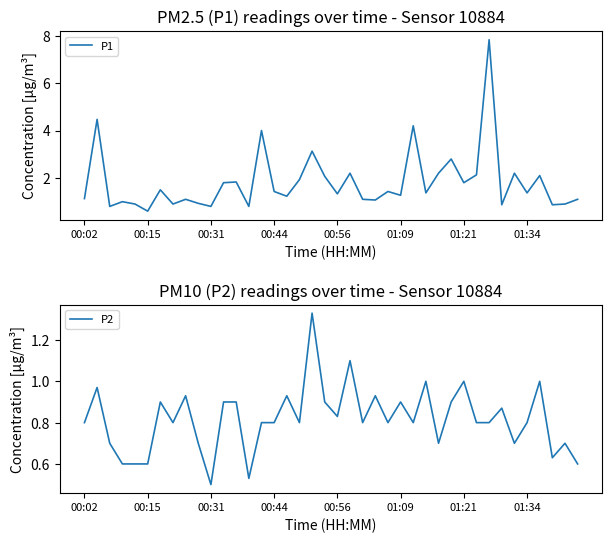

What is the greatest value displayed?

7.8